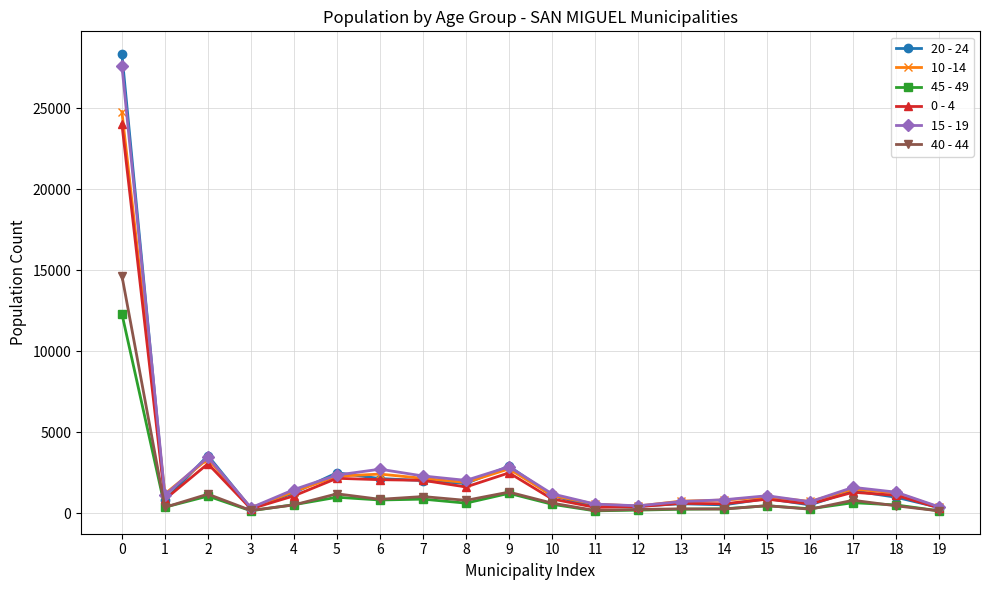

The value of 0 - 4 at 9 is 4111. True or false?

False